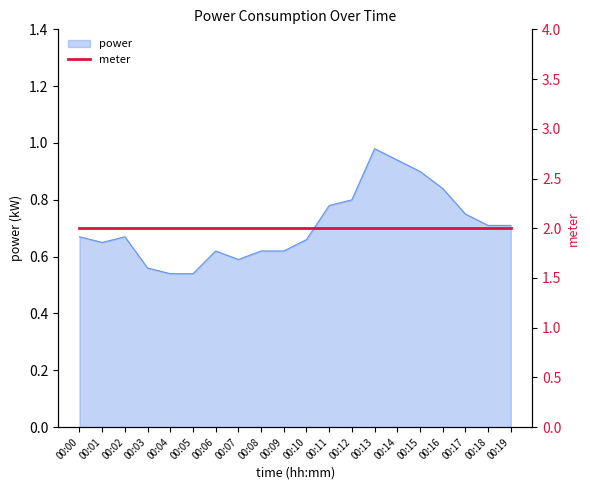

What value does the data have at 00:15?

0.9